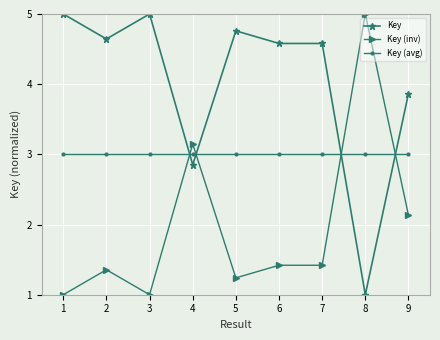

Rank the series by their average value, from lowest to highest.

Key (inv), Key (avg), Key